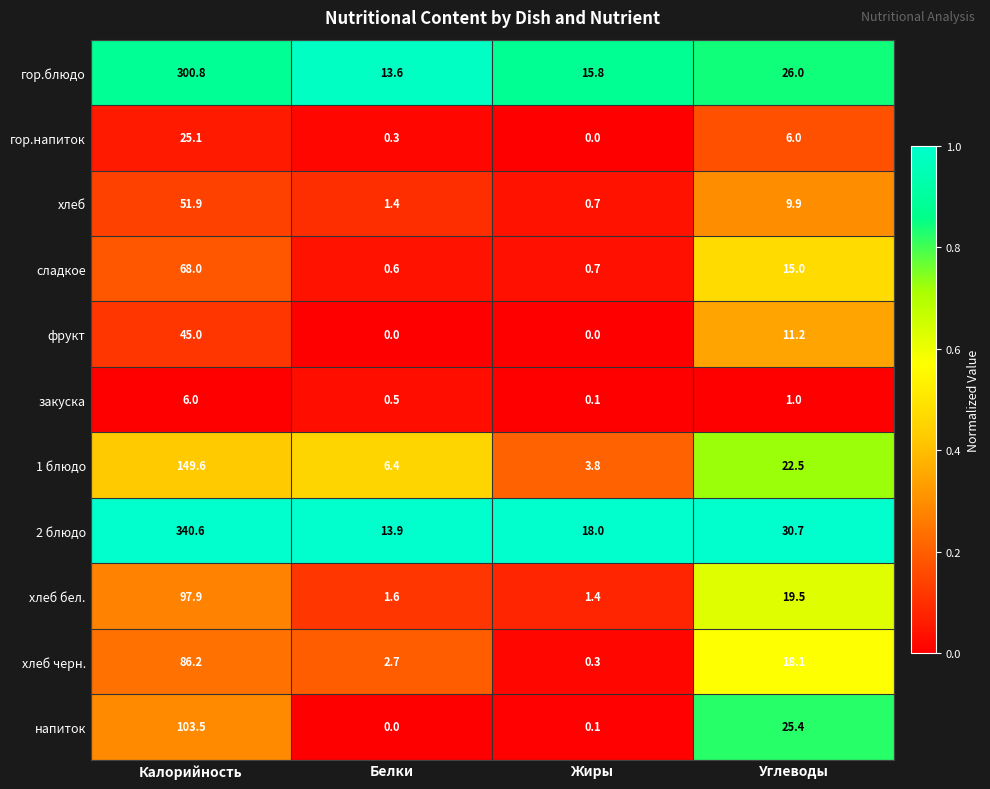

What is the minimum value for хлеб черн.?

0.3